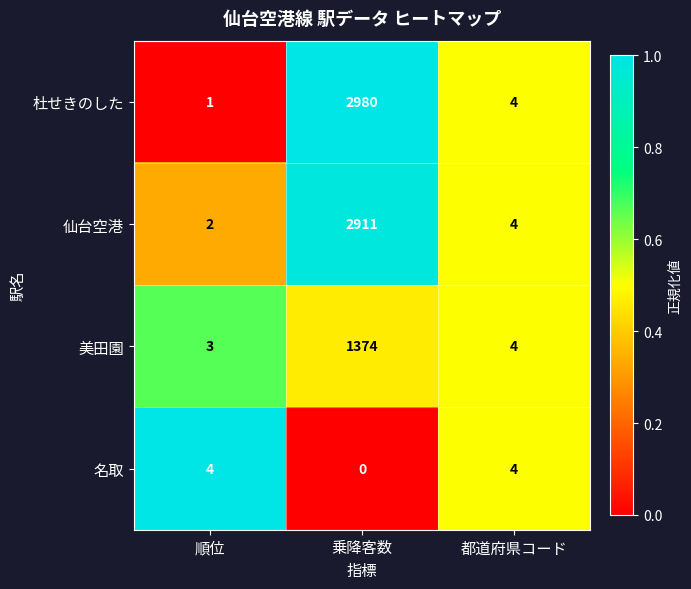

Which category has the lowest value across all series?

乗降客数